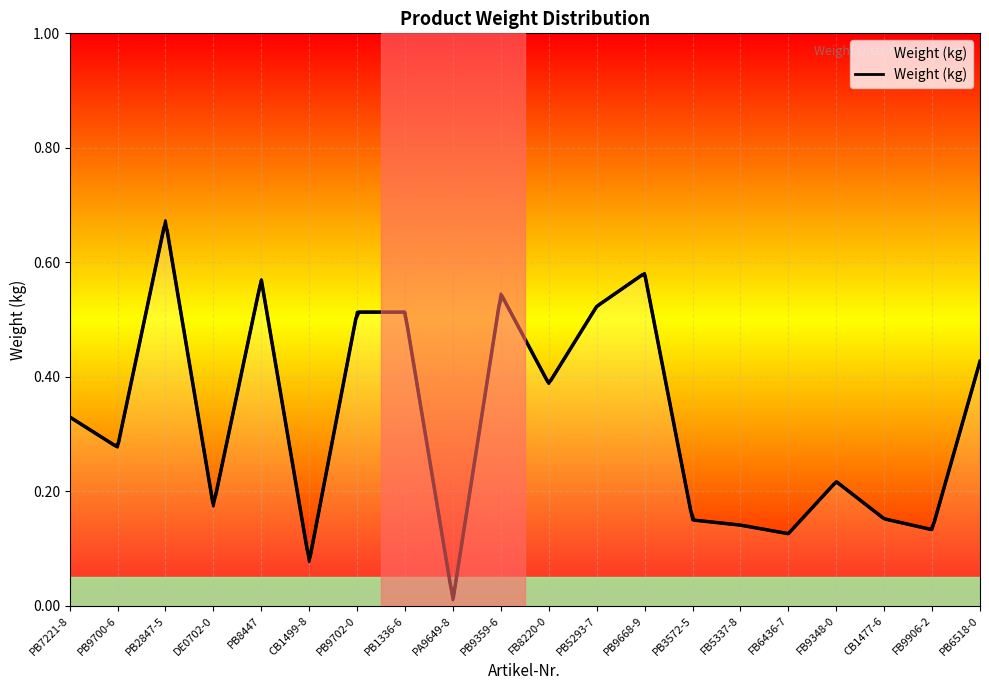

How many interior local peaks (higher than both neighbors) does the data have?

5